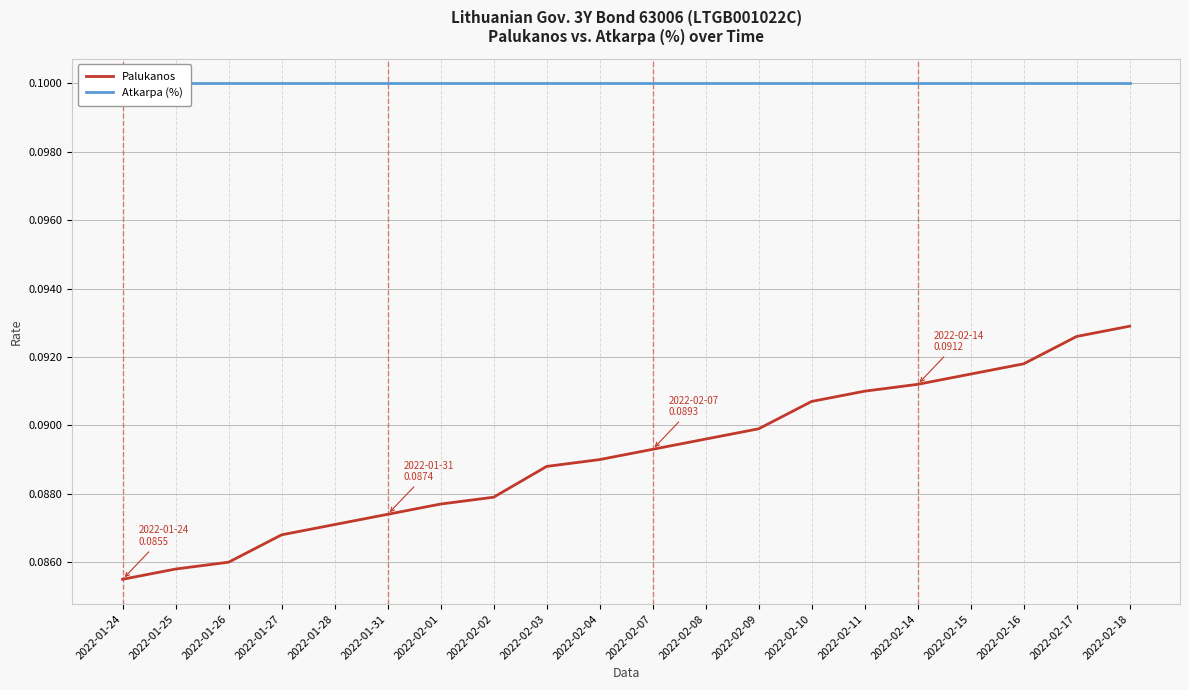

True or false: Palukanos and Atkarpa (%) cross at least once.

False